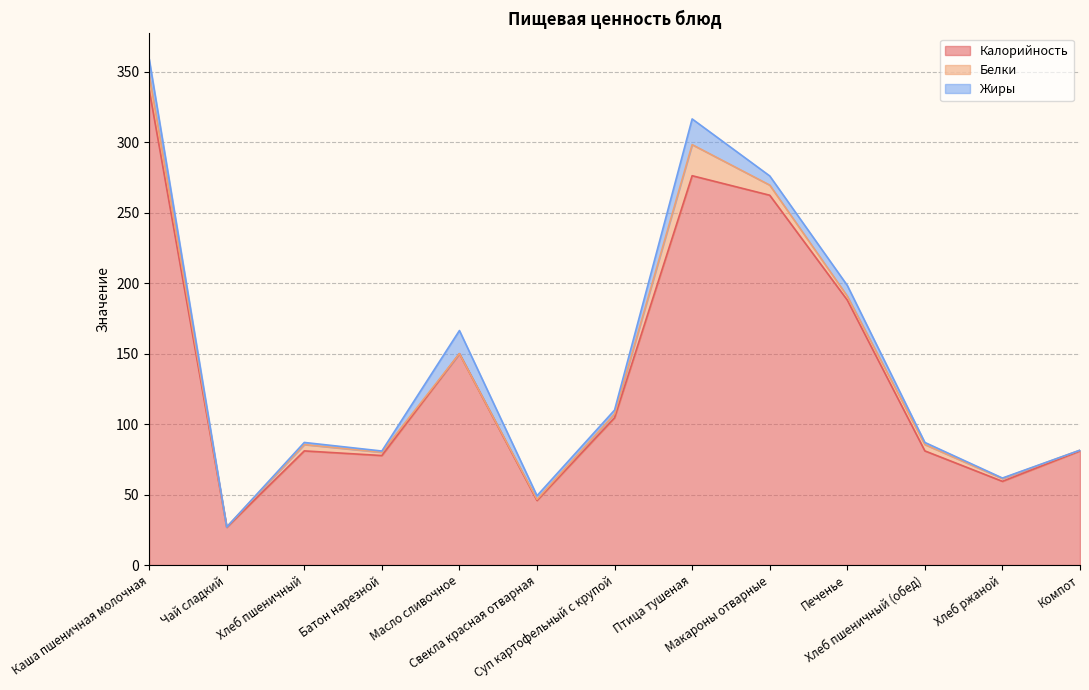

Which has a higher value, Макароны отварные or Свекла красная отварная?

Макароны отварные